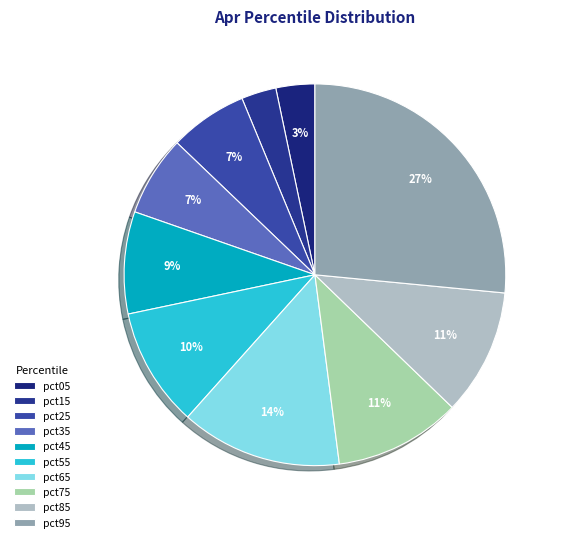

To the nearest percent, what percentage of the pie is pct55?

10%